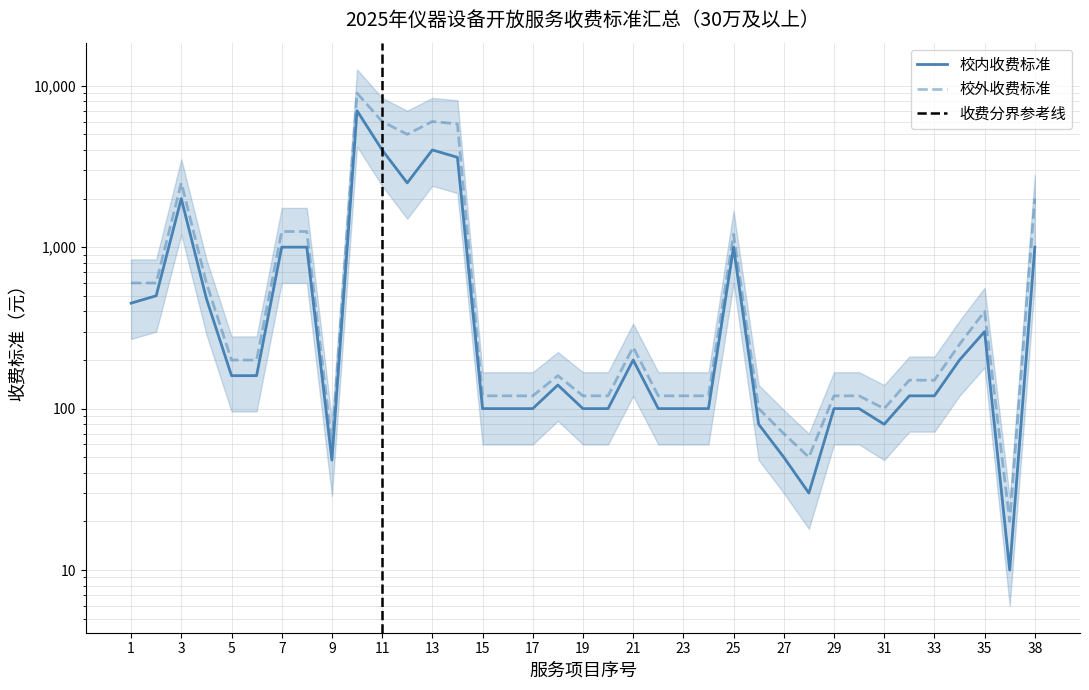

True or false: 校内收费标准 has a value of 100 at 19.

True